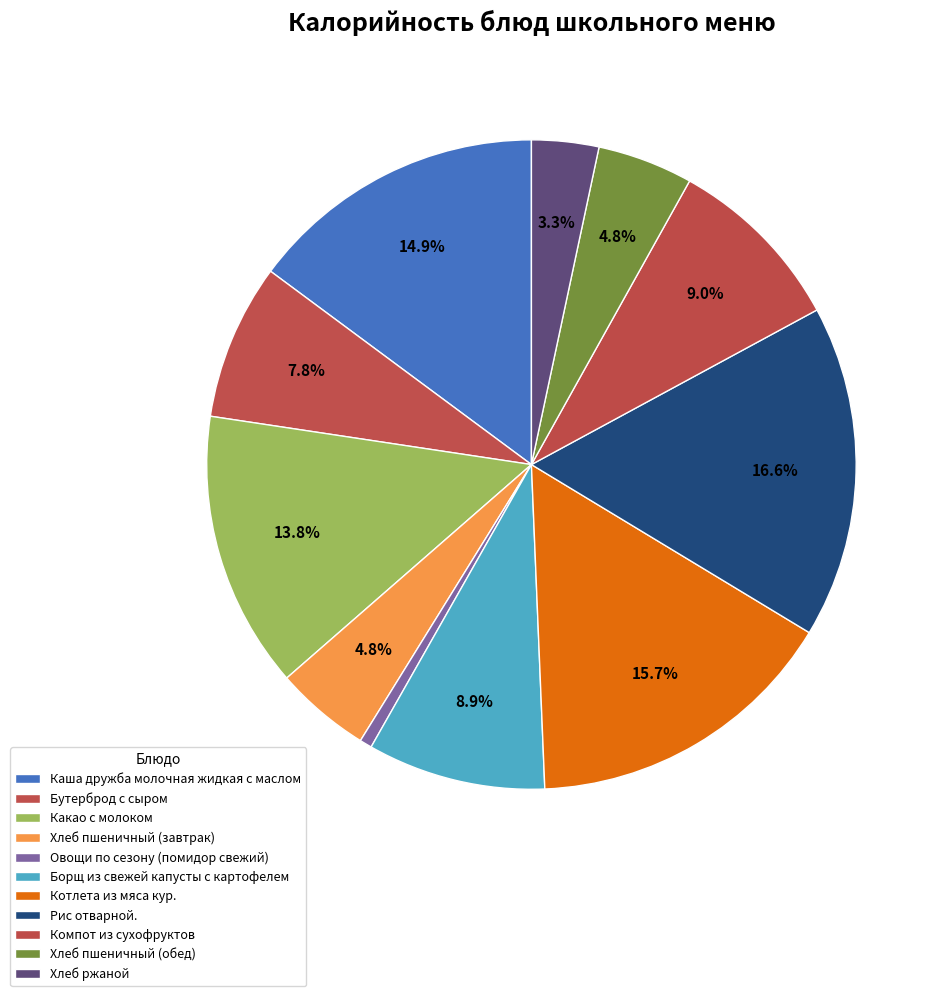

What percentage is the Бутерброд с сыром slice, to the nearest percent?

8%